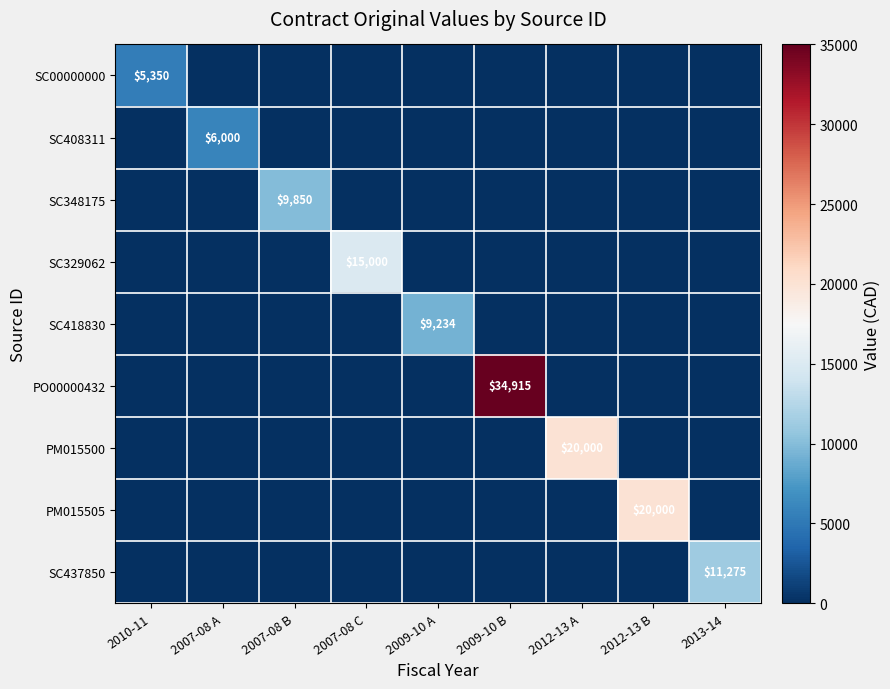

What is the greatest value displayed?

34915